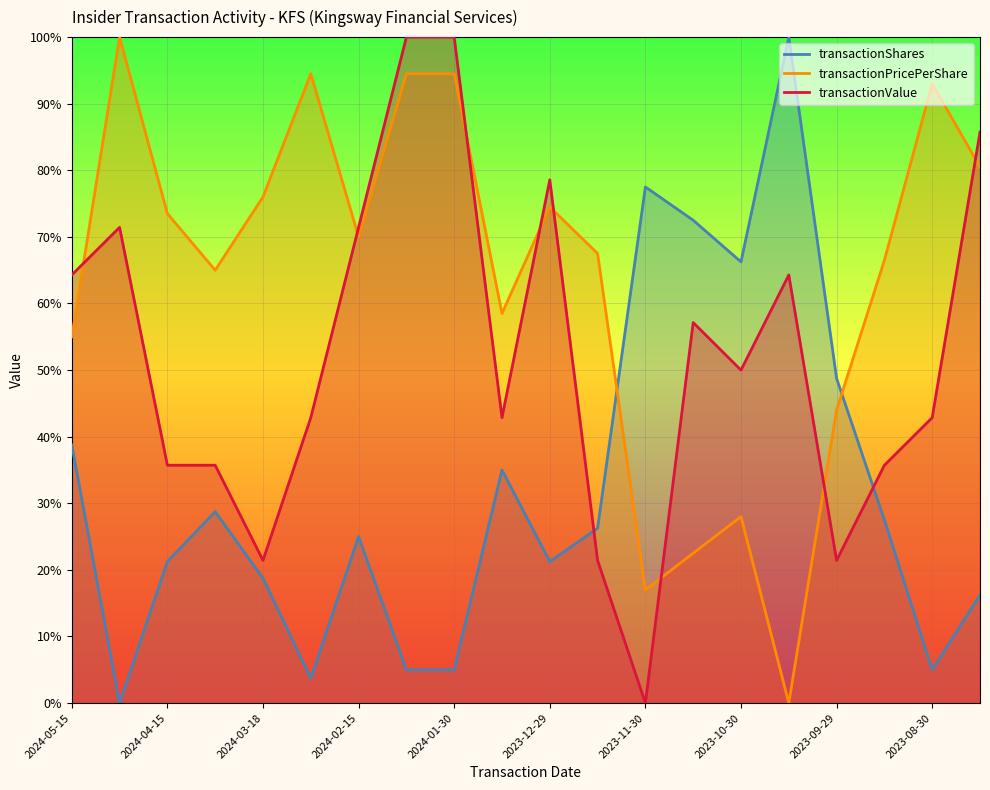

What is the approximate value of transactionValue at 2023-10-30?

0.5